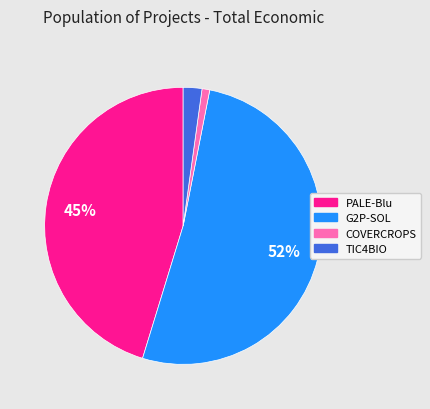

Which has a higher value, COVERCROPS or PALE-Blu?

PALE-Blu